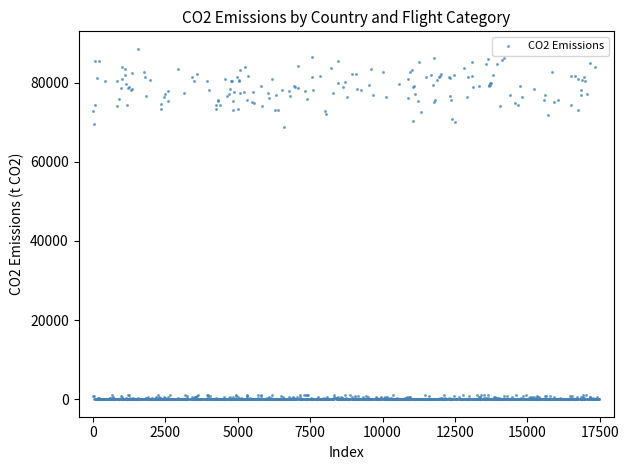

What is the range of X values (max minus min)?

17480.4